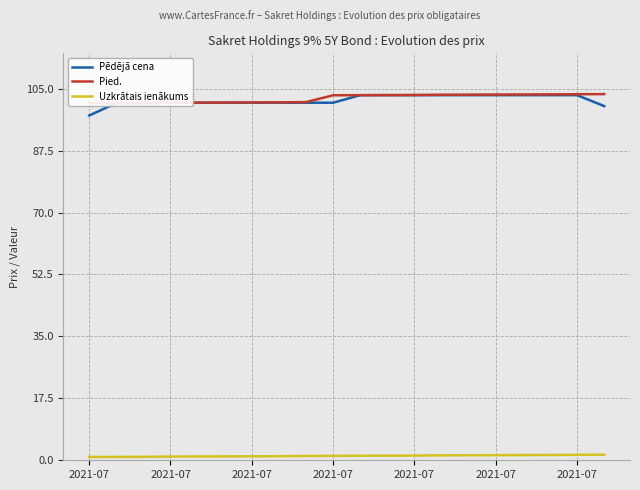

What is the label of the 20th point from the left?

19